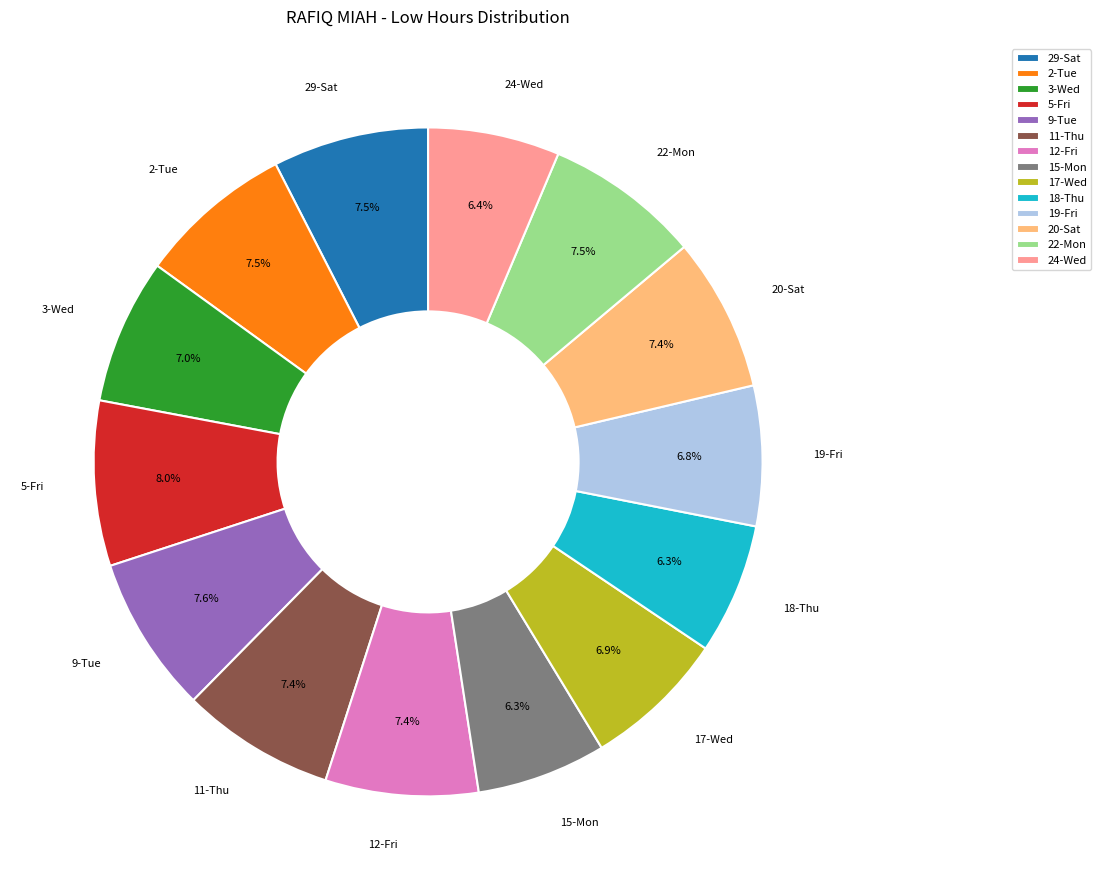

Combined, do 18-Thu and 17-Wed account for over 50%?

No